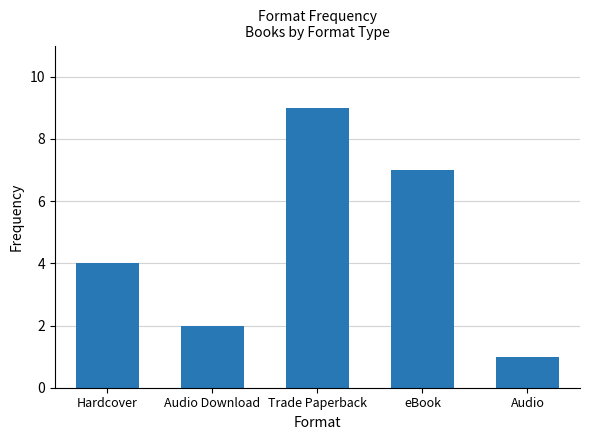

The value at Hardcover is 7. True or false?

False